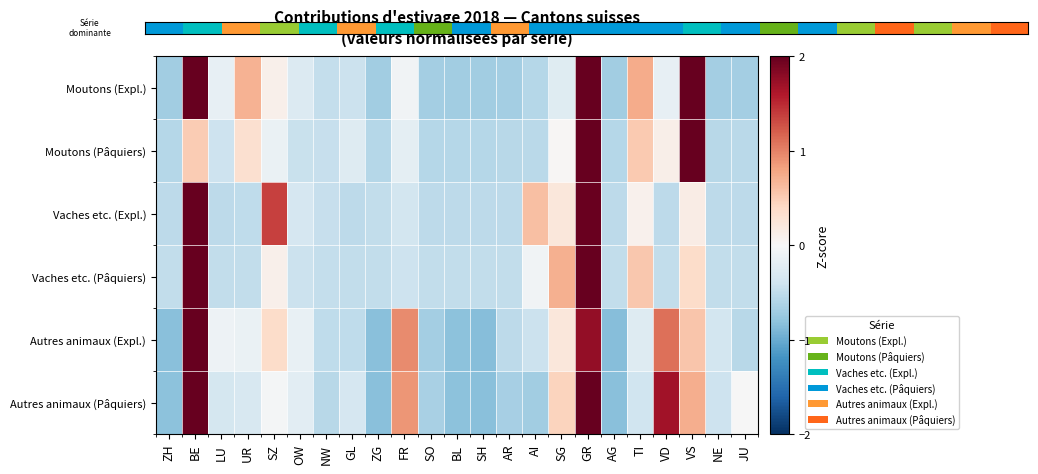

At how many categories does at least one series exceed 0?

10